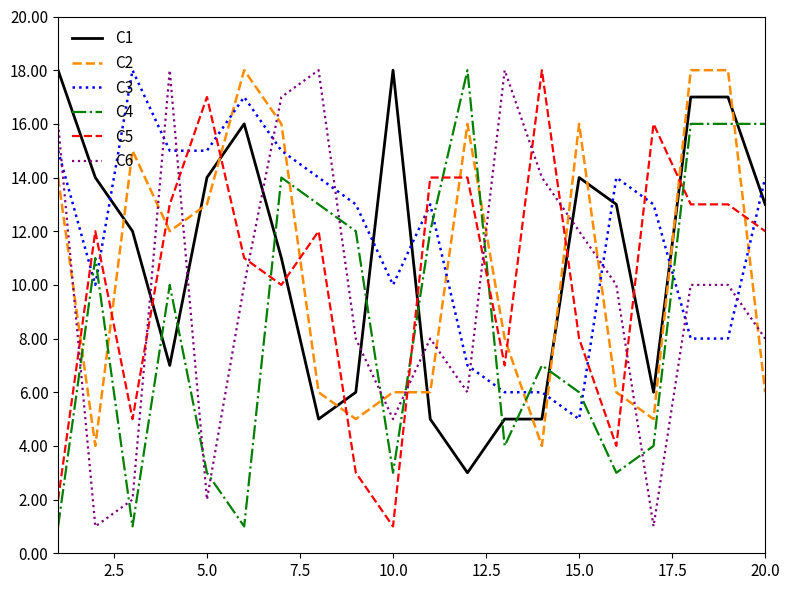

True or false: C2 and C1 intersect in this chart.

True